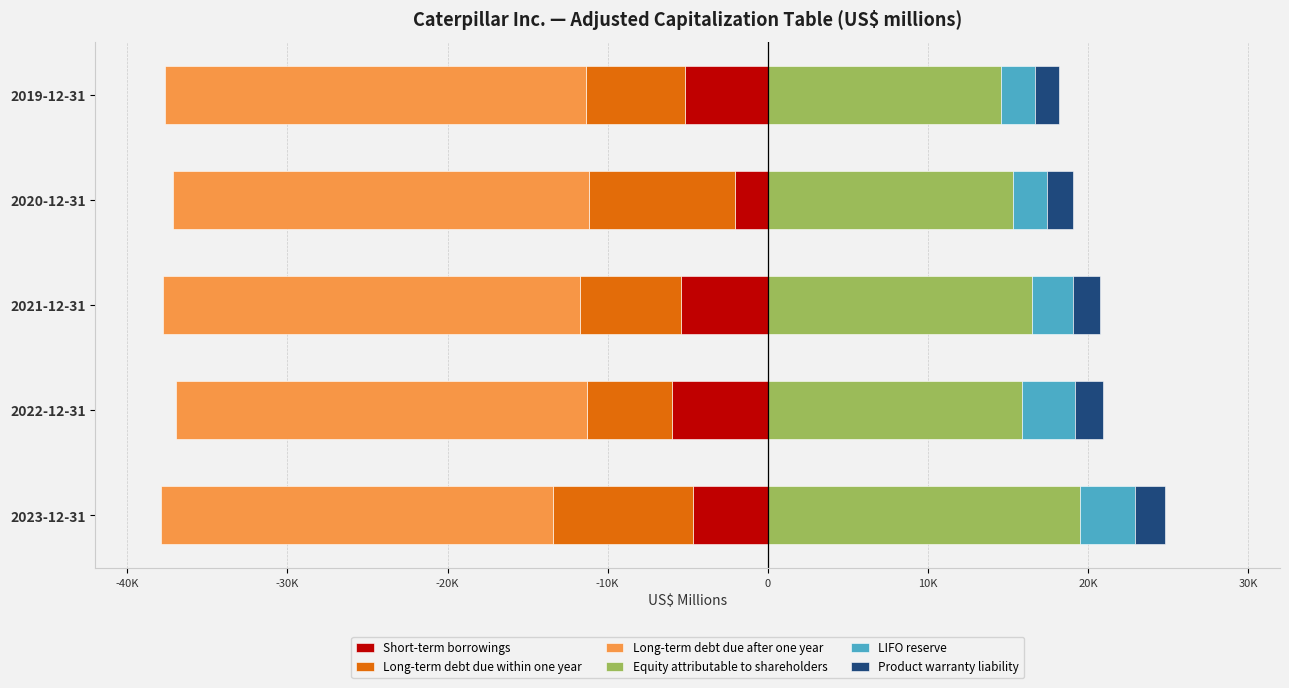

Is the value of Short-term borrowings at 2020-12-31 greater than the value of Long-term debt due within one year at 2019-12-31?

Yes